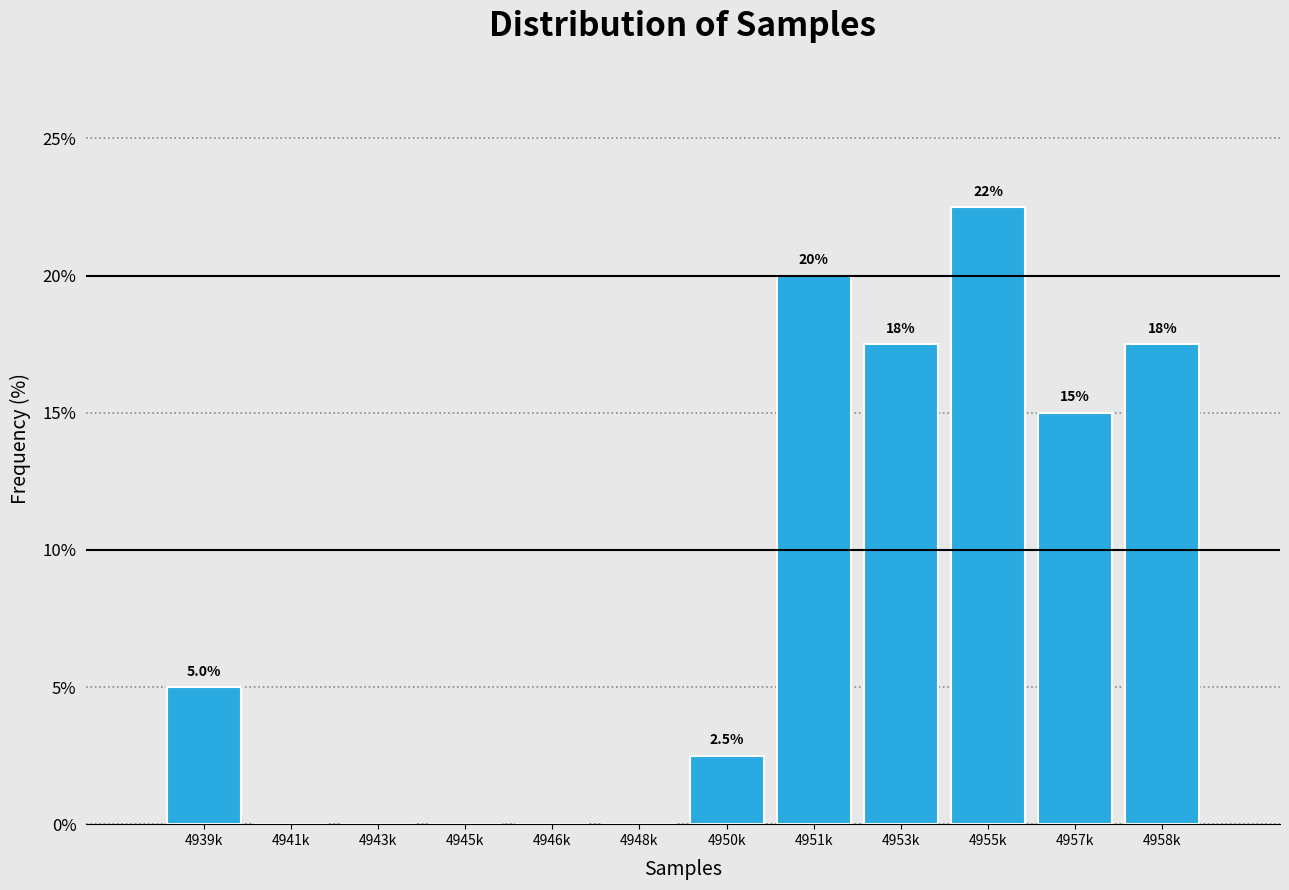

Reading left to right, list all the values displayed in this chart.

4939k=5.0	4941k=0.0	4943k=0.0	4945k=0.0	4946k=0.0	4948k=0.0	4950k=2.5	4951k=20.0	4953k=17.5	4955k=22.5	4957k=15.0	4958k=17.5